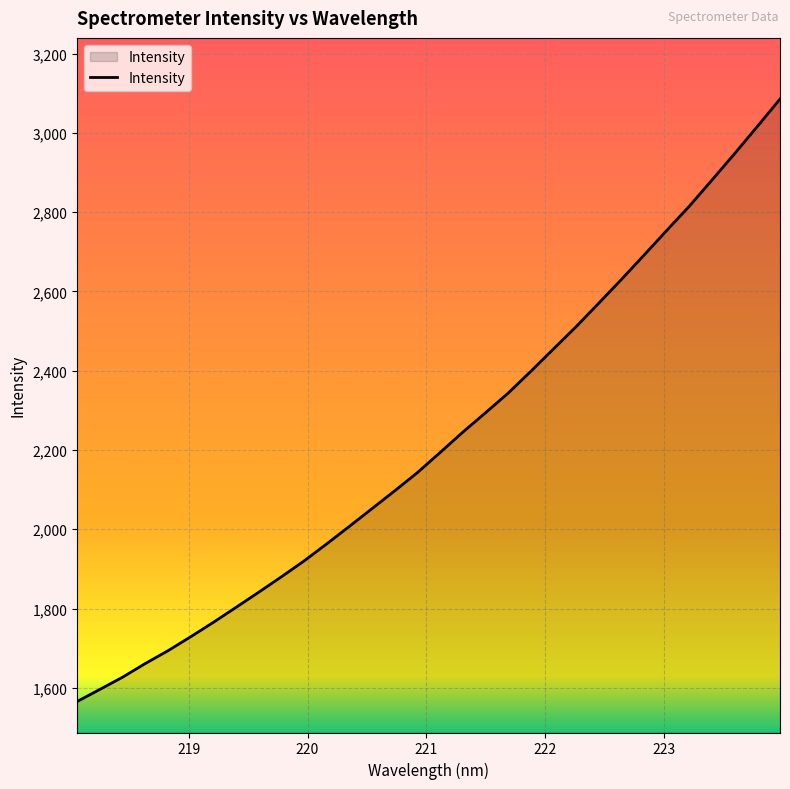

What is the greatest value displayed?

3085.2